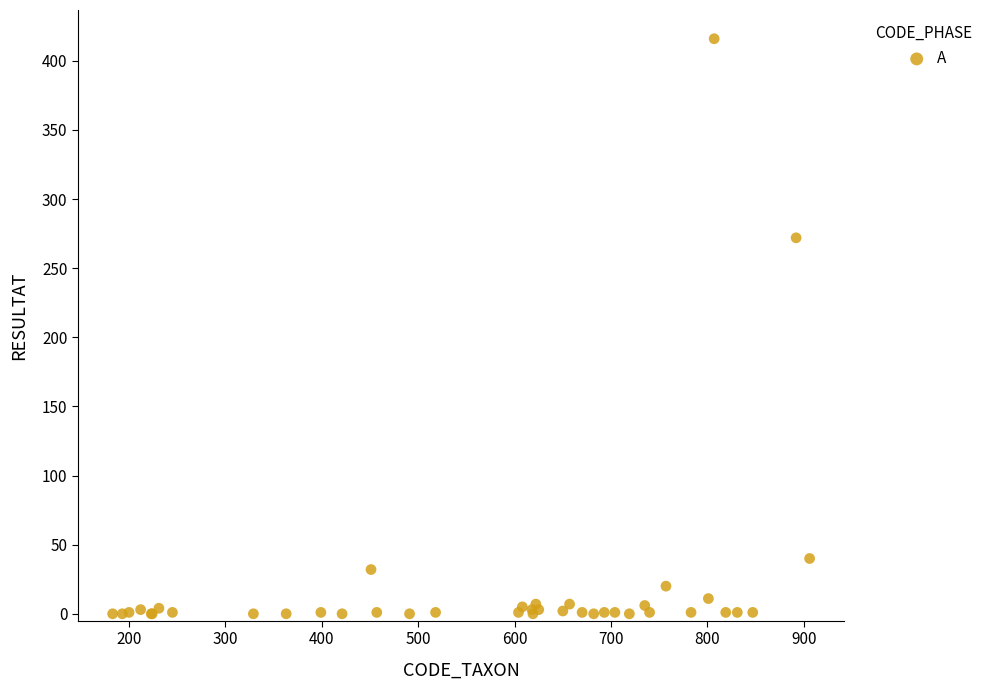

What Y value in the scatter plot is closest to 208?

272